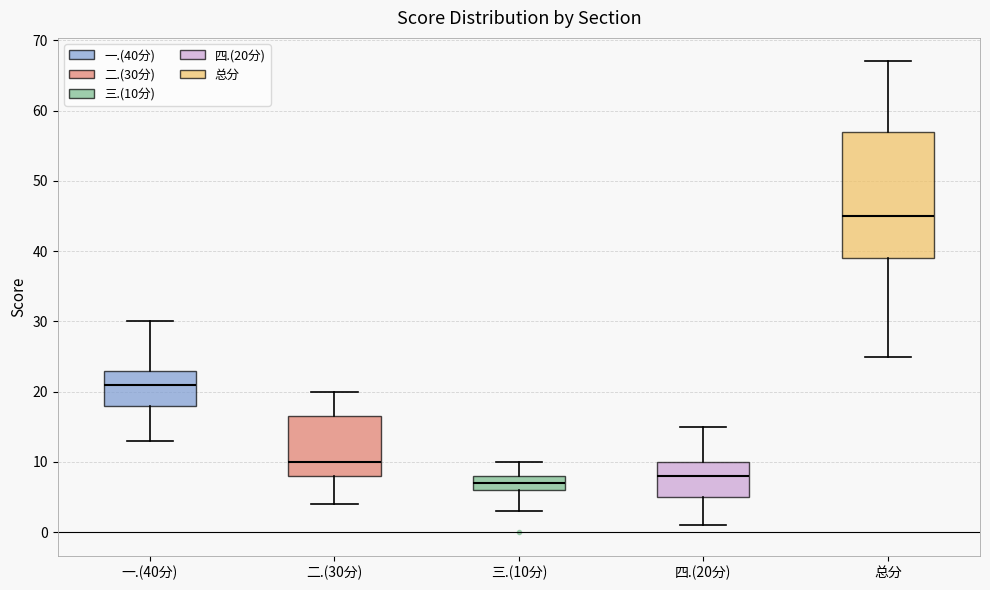

Which box's median line is the highest?

总分